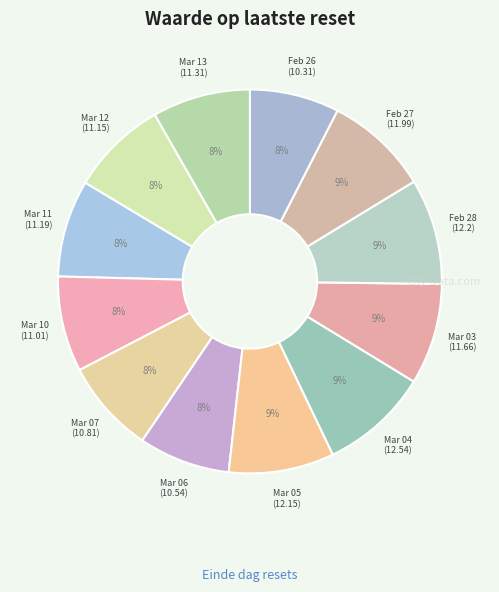

Count the number of slices in the pie.

12